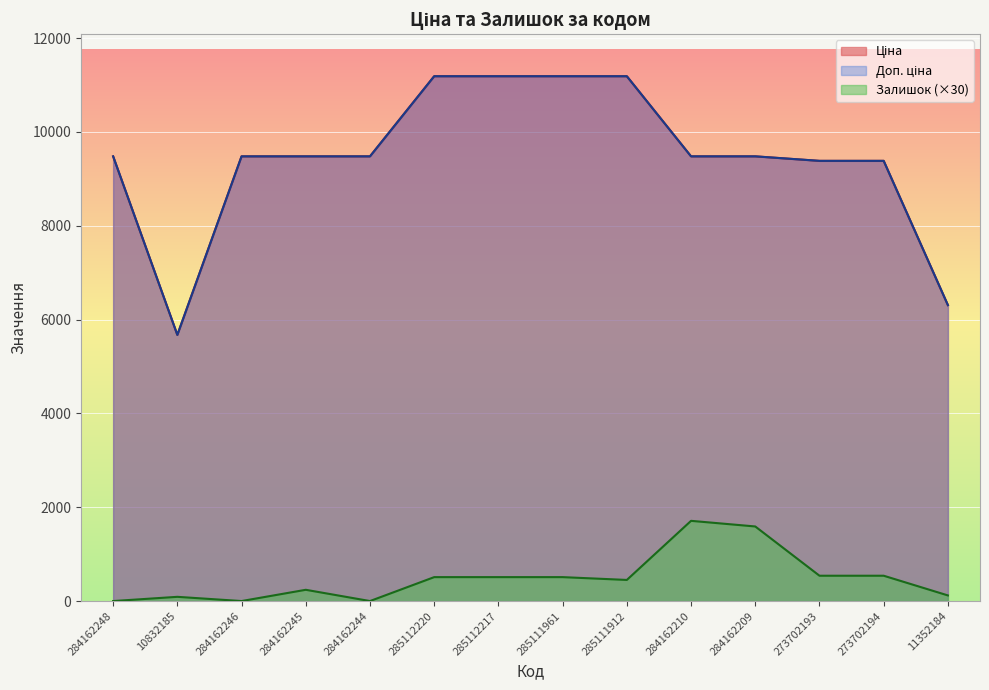

Which label corresponds to the largest value in the chart?

285112220